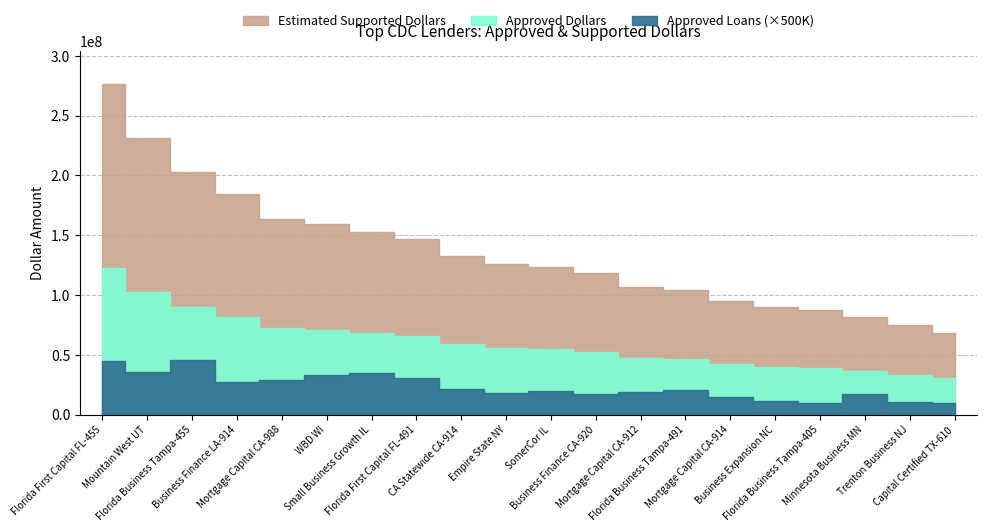

Which series has the largest total across all categories?

Estimated Supported Dollars